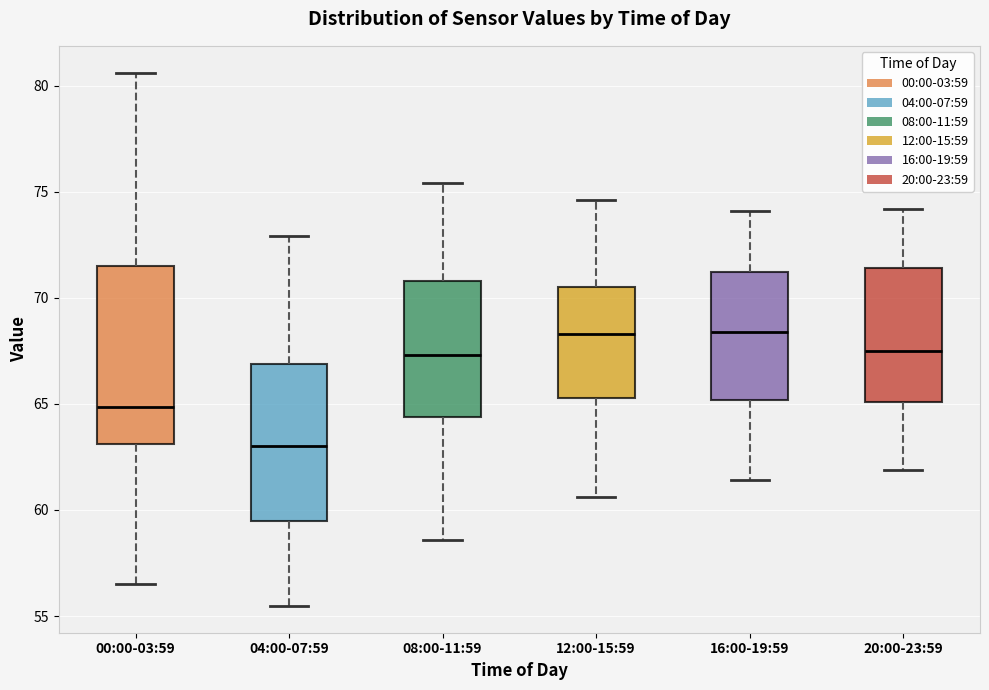

Which box is the tallest, from its lower edge to its upper edge?

00:00-03:59